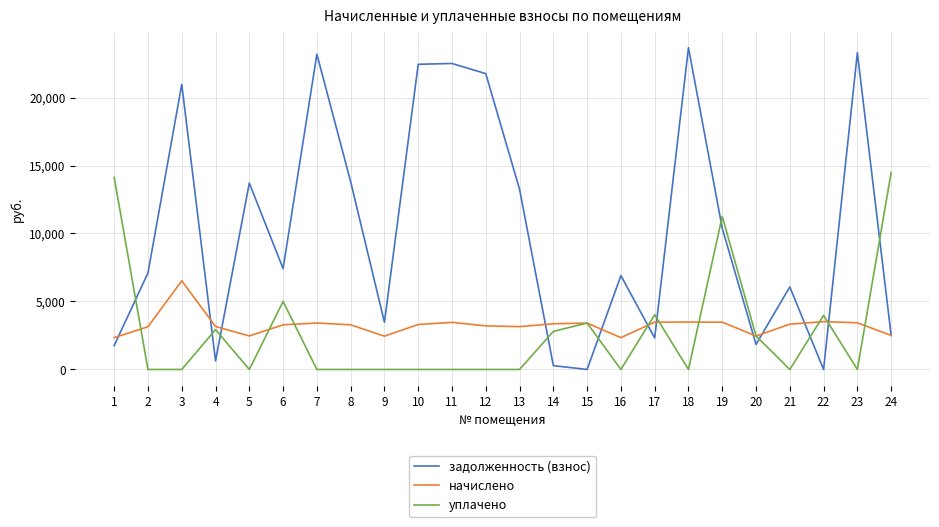

Count the number of categories in the chart.

24